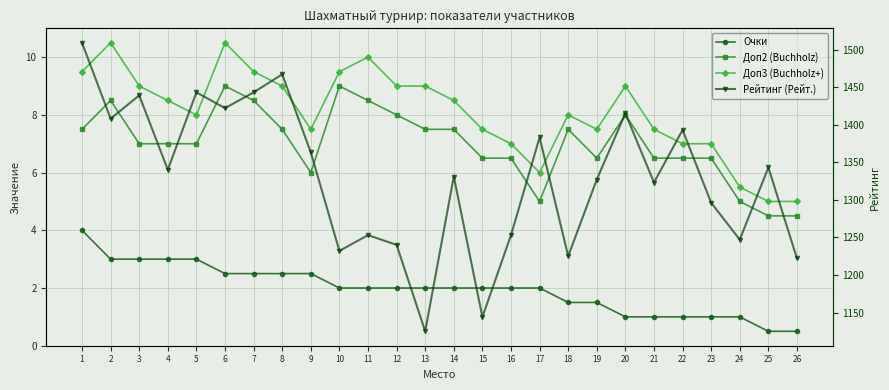

What is the difference between the second highest and second lowest values in the Очки series?

2.5